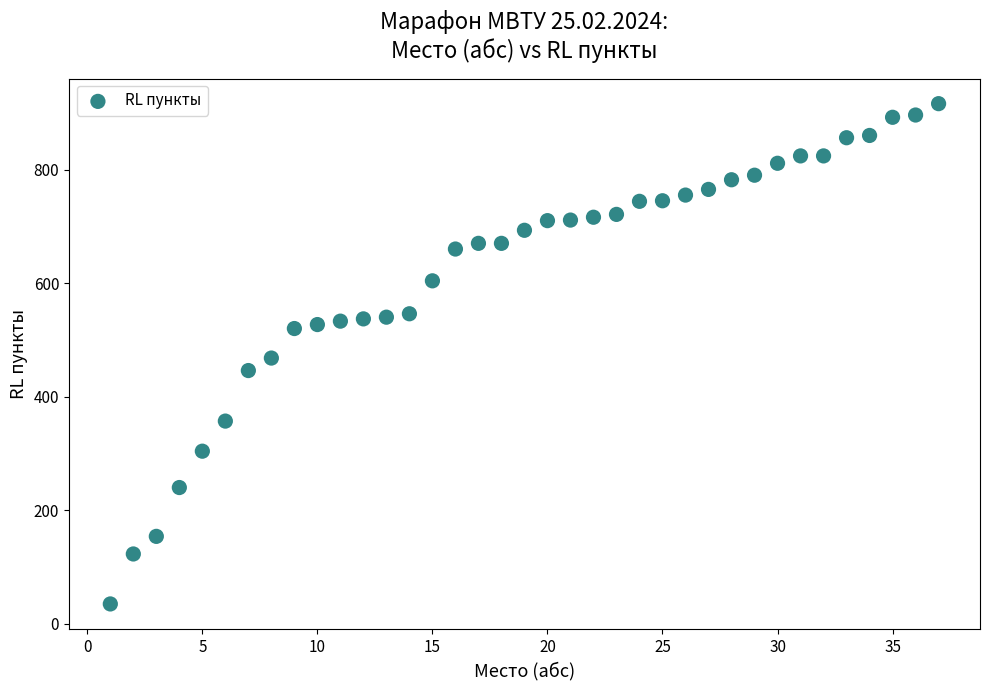

What is the range of X values (max minus min)?

36